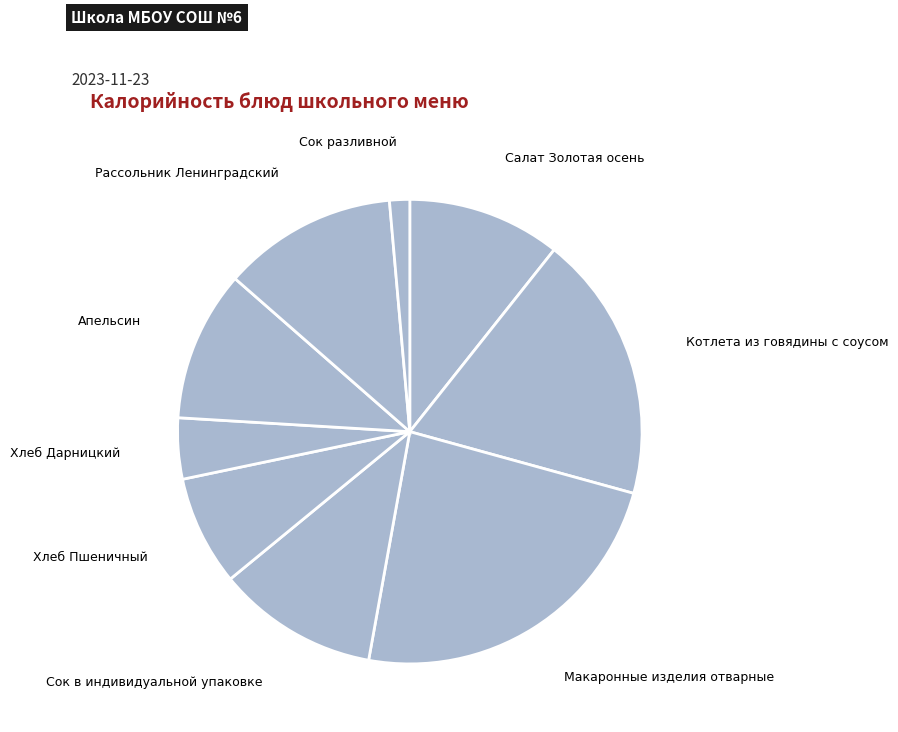

Is Макаронные изделия отварные the majority of the pie?

No